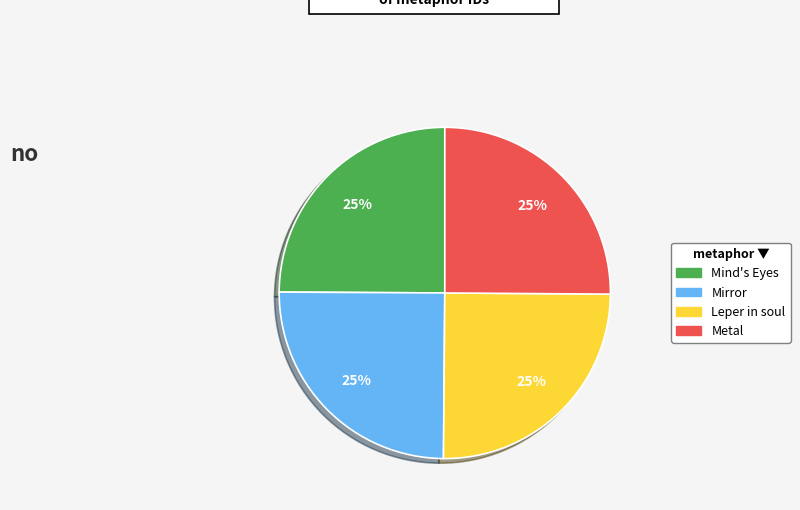

Is there any slice that represents more than half of the pie?

No